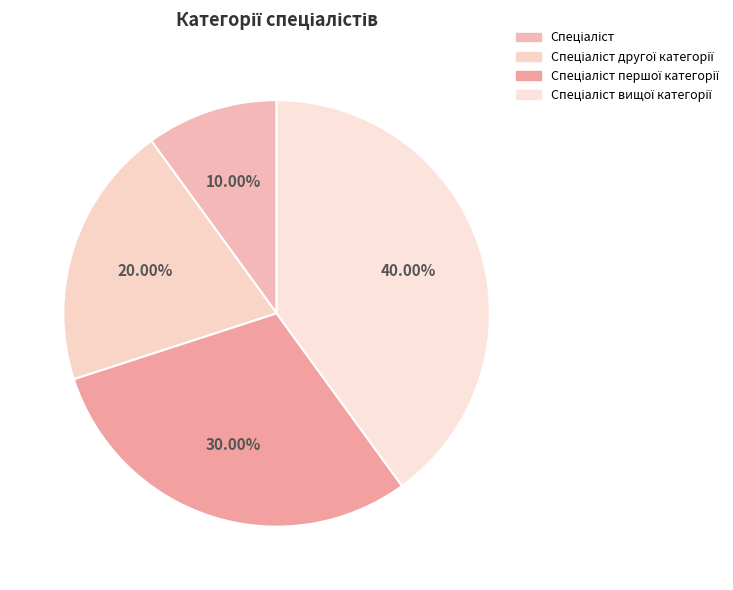

How many segments does this pie chart have?

4